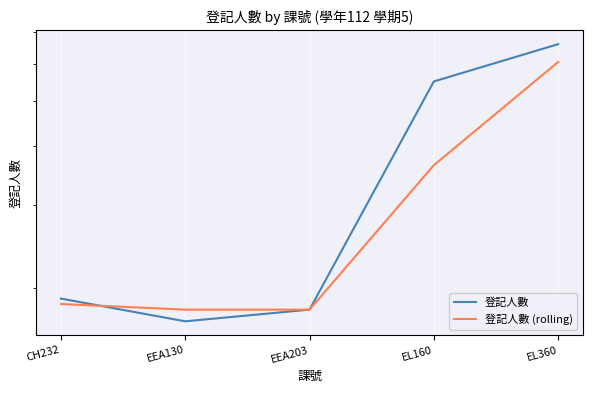

How many times do 登記人數 and 登記人數 (rolling) cross each other?

1